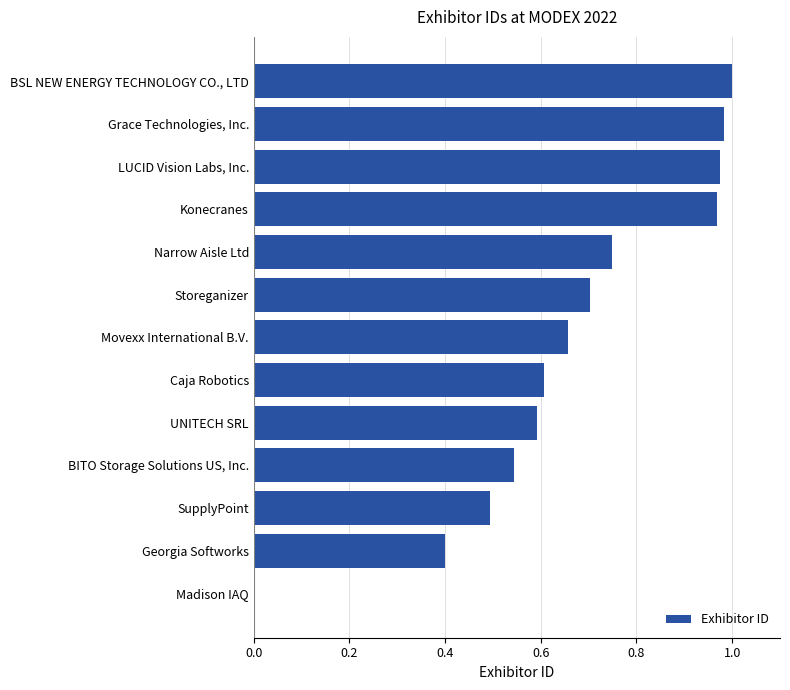

Is it true that the value at Konecranes is 1.3?

False